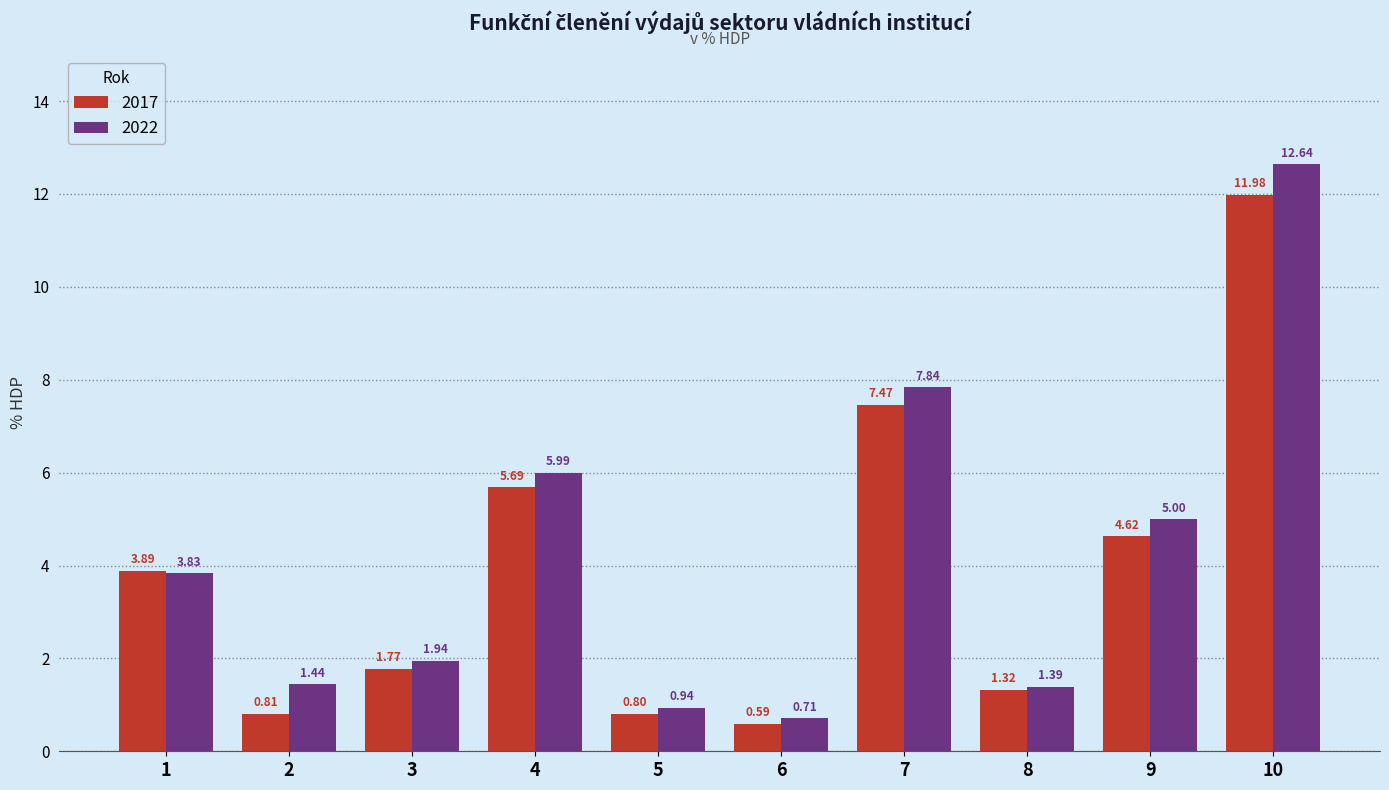

What is the difference between the 2017 values at 3 and 5?

1.0